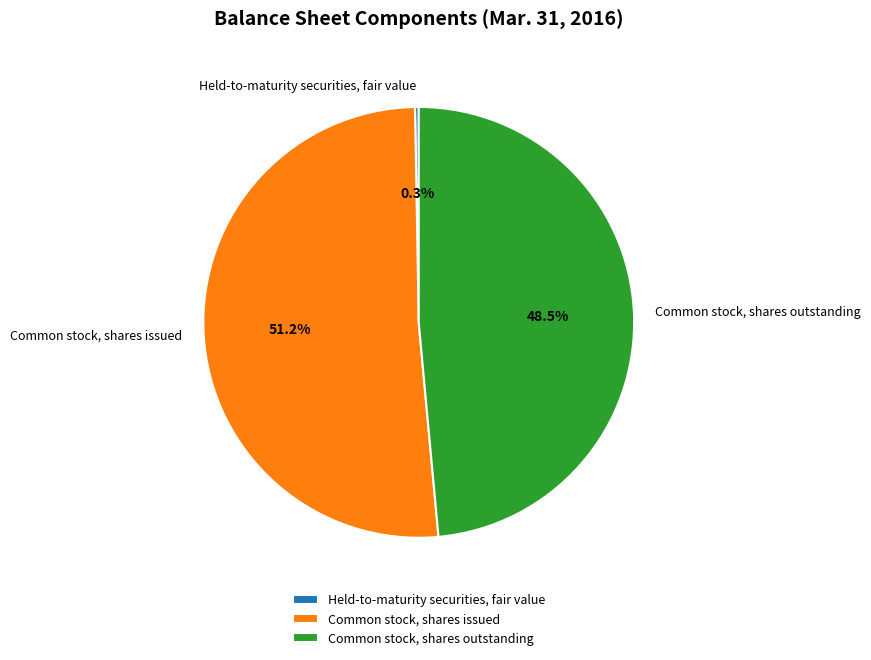

Is it true that Common stock, shares issued is 46% of the pie?

False